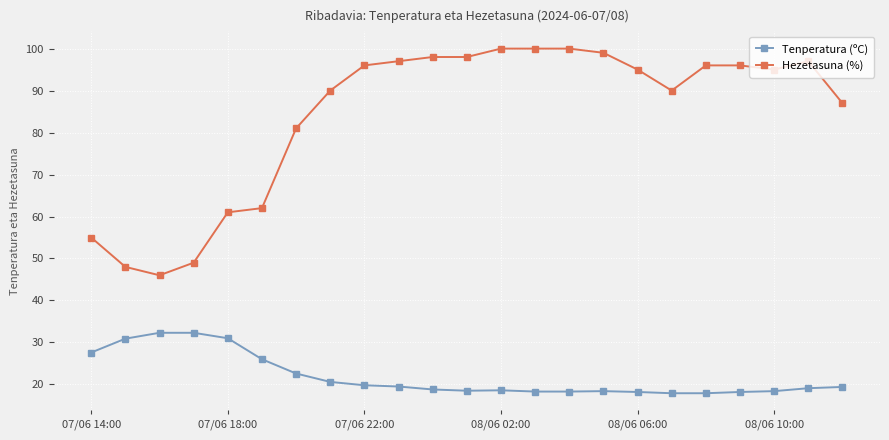

True or false: Hezetasuna (%) and Tenperatura (ºC) intersect in this chart.

False